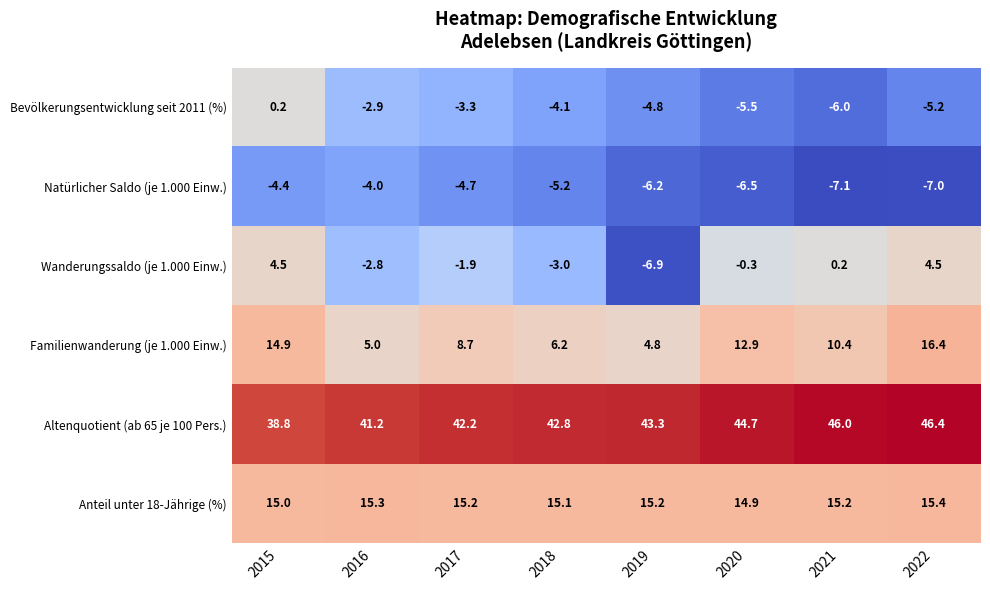

How many values in the Bevölkerungsentwicklung seit 2011 (%) series exceed -4?

3